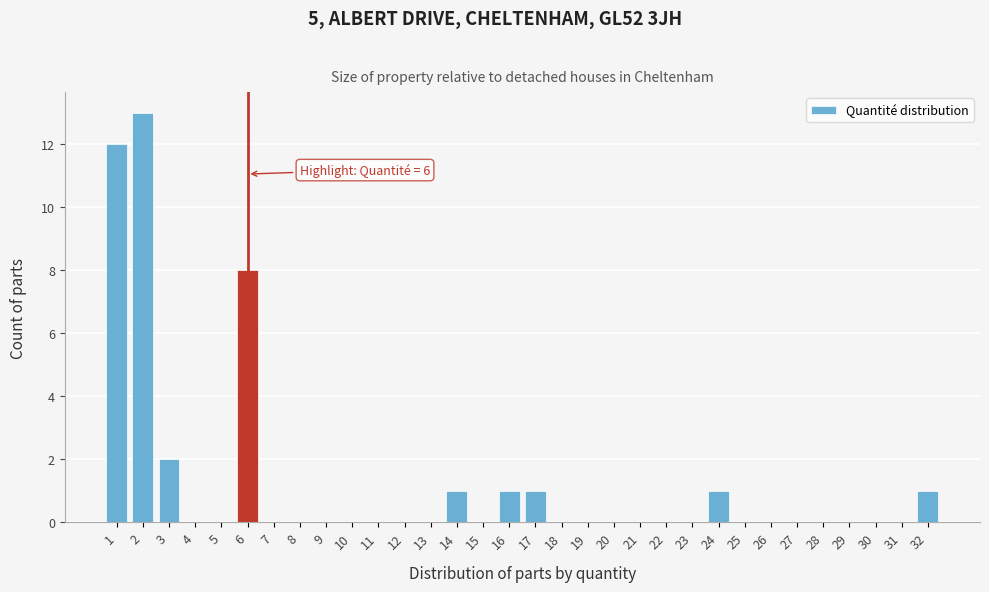

Which range on the x-axis has the tallest bar?

1.5 to 2.5